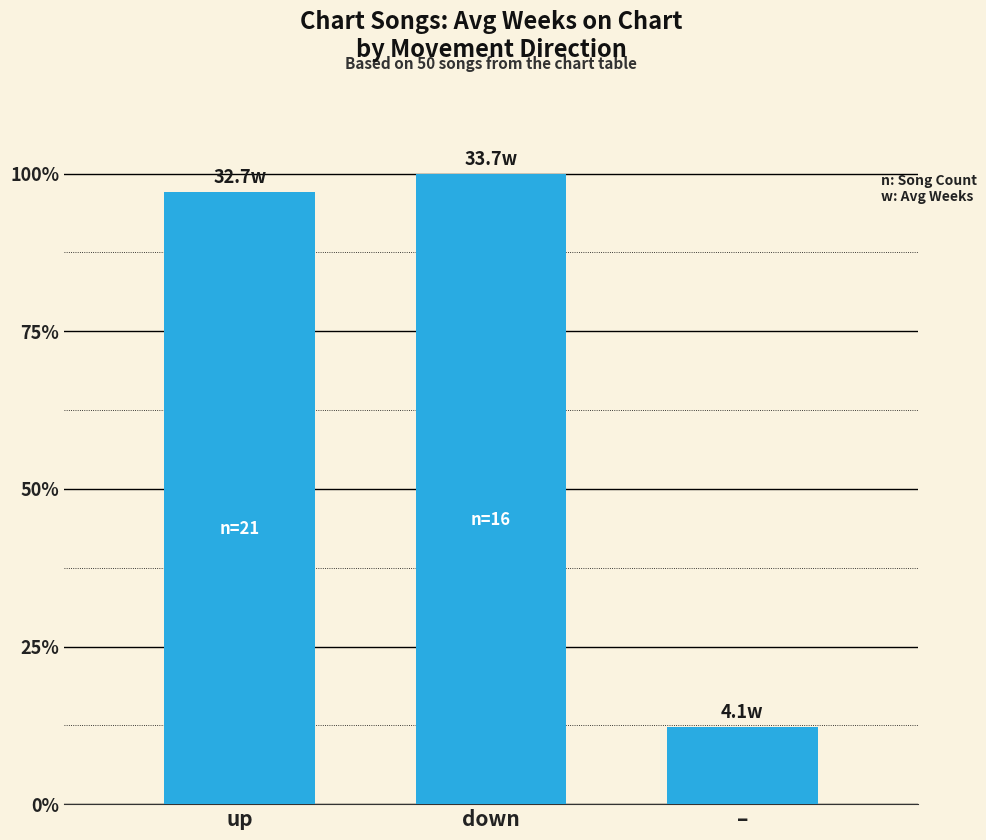

Is it true that the value at up is 166.3?

False